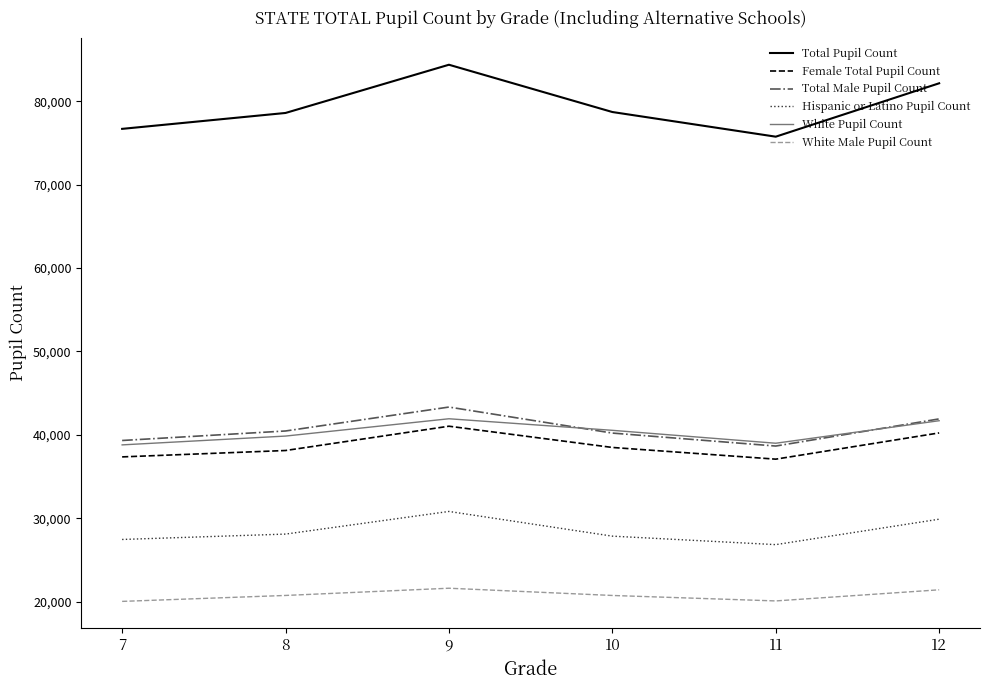

At which category does White Male Pupil Count reach its first local peak?

9